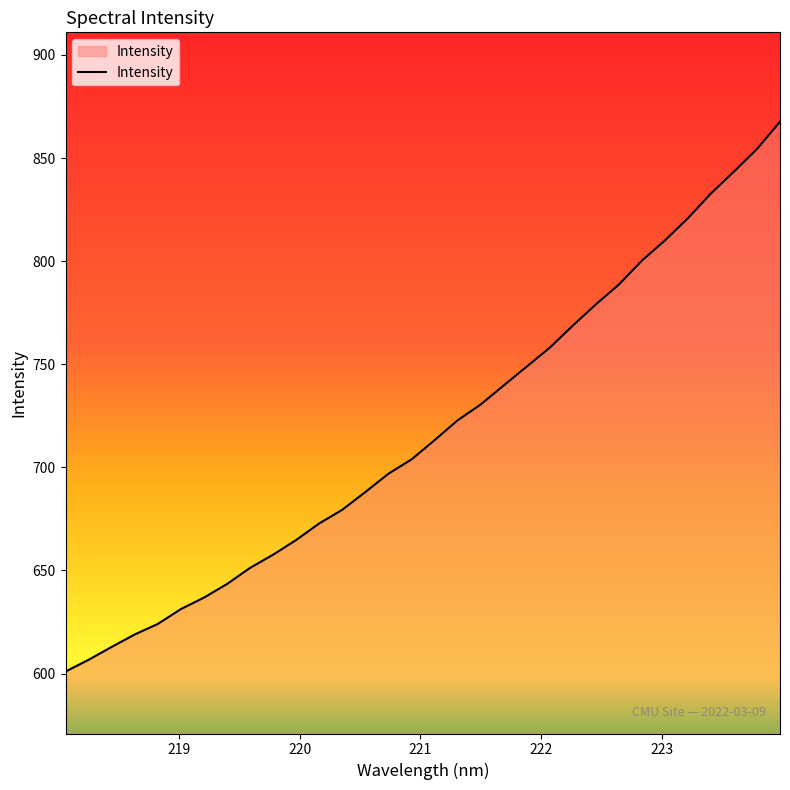

What is the difference between the maximum and minimum values?

266.6